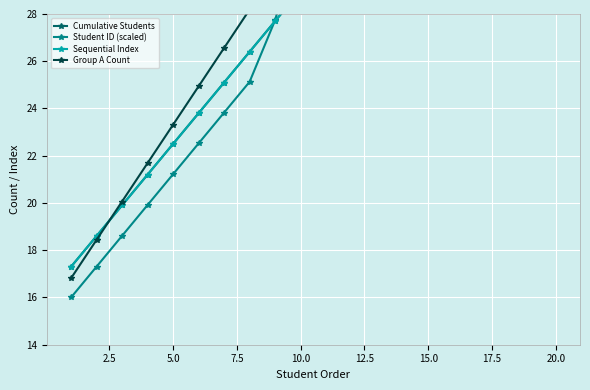

How many categories are shown in the chart?

20